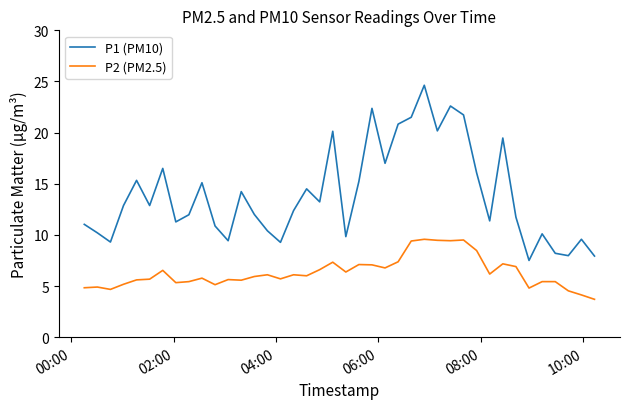

Which series has the widest spread of values?

P1 (PM10)